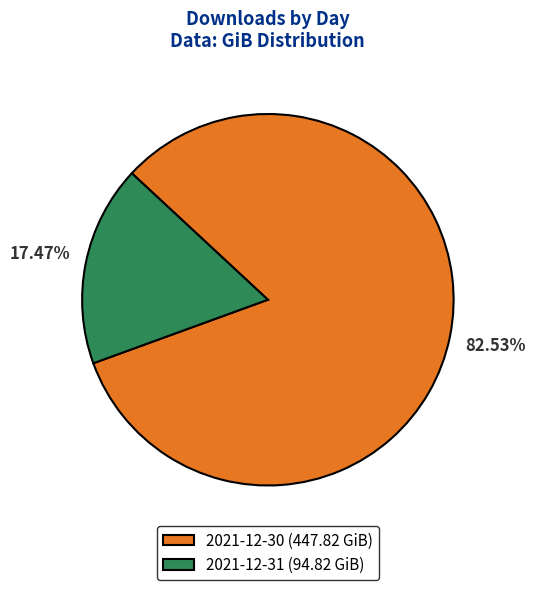

Approximately how many times larger is the value at 2021-12-30 compared to 2021-12-31?

4.7